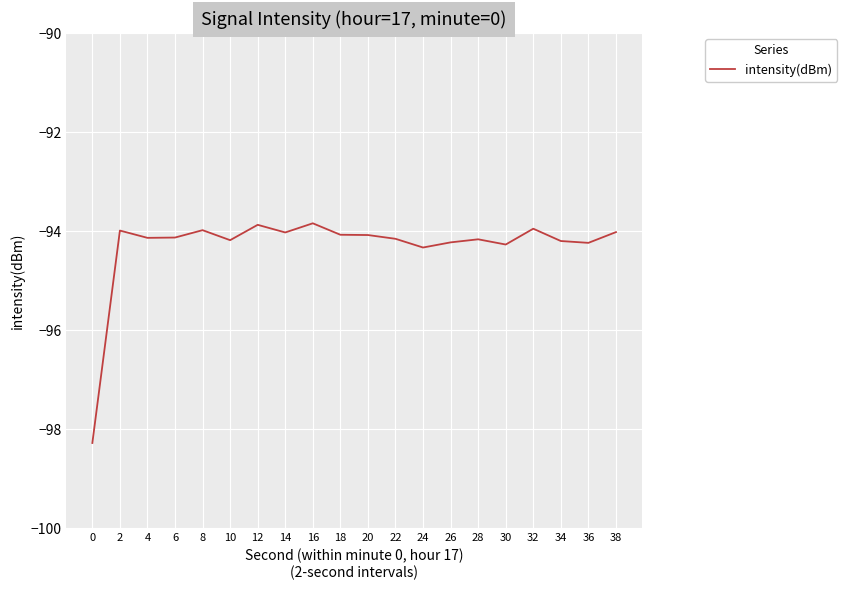

What is the difference between the maximum and minimum values?

4.4